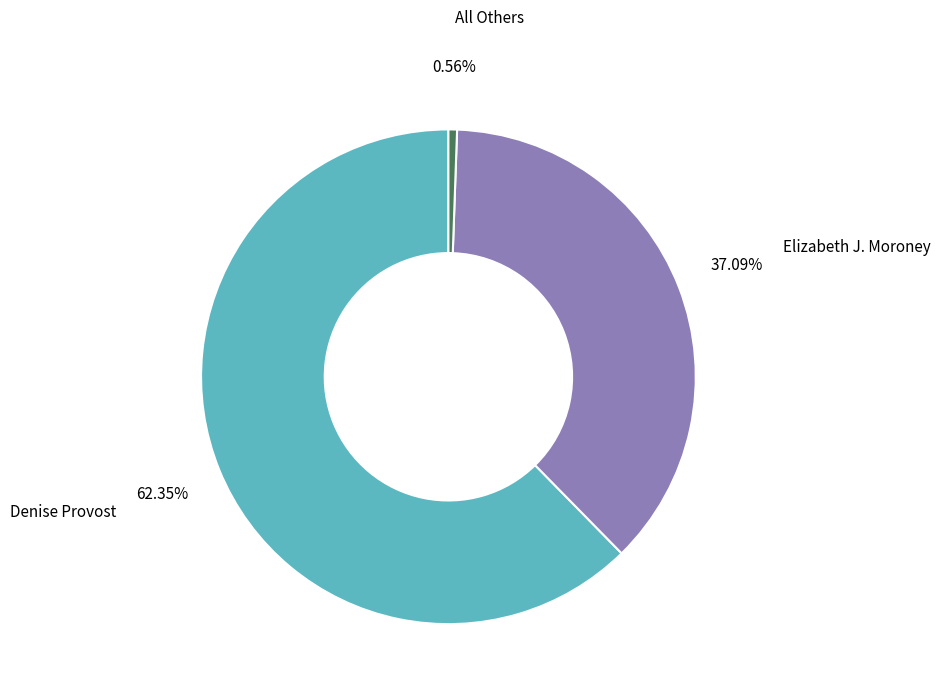

What is the smallest slice in the pie chart?

All Others